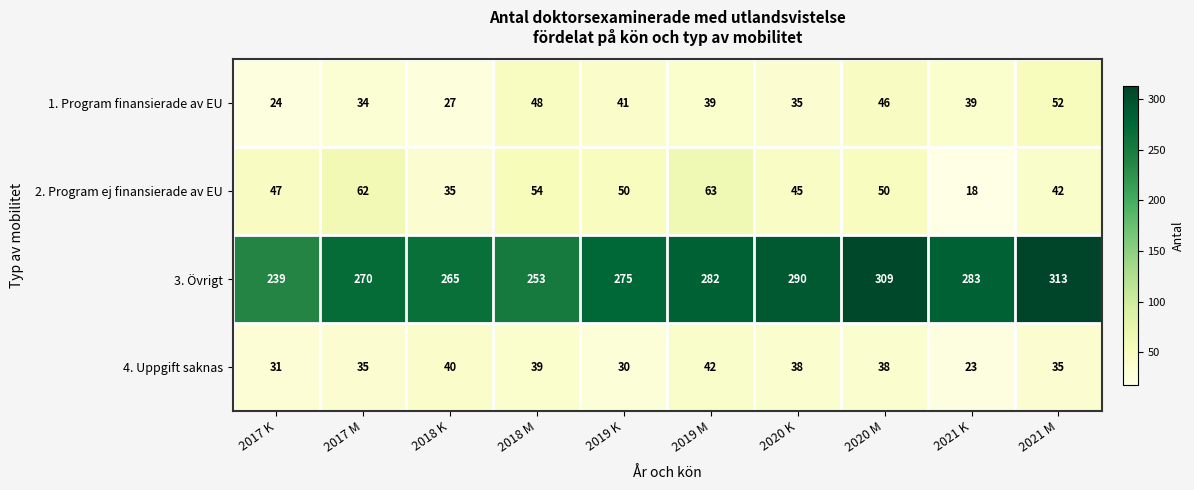

At which label is 4. Uppgift saknas closest to 32?

2017 K